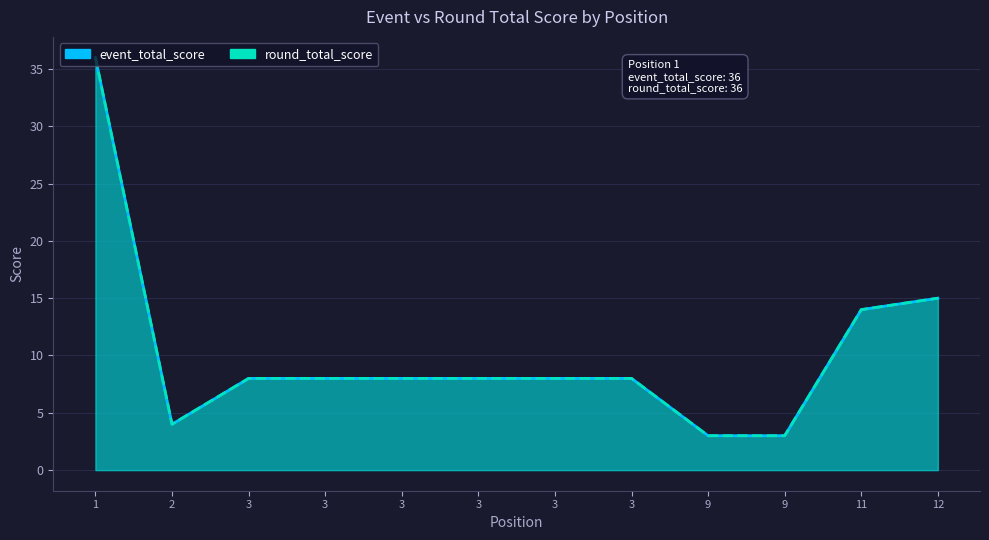

What value does the round_total_score series have at 3, to the nearest 10?

10